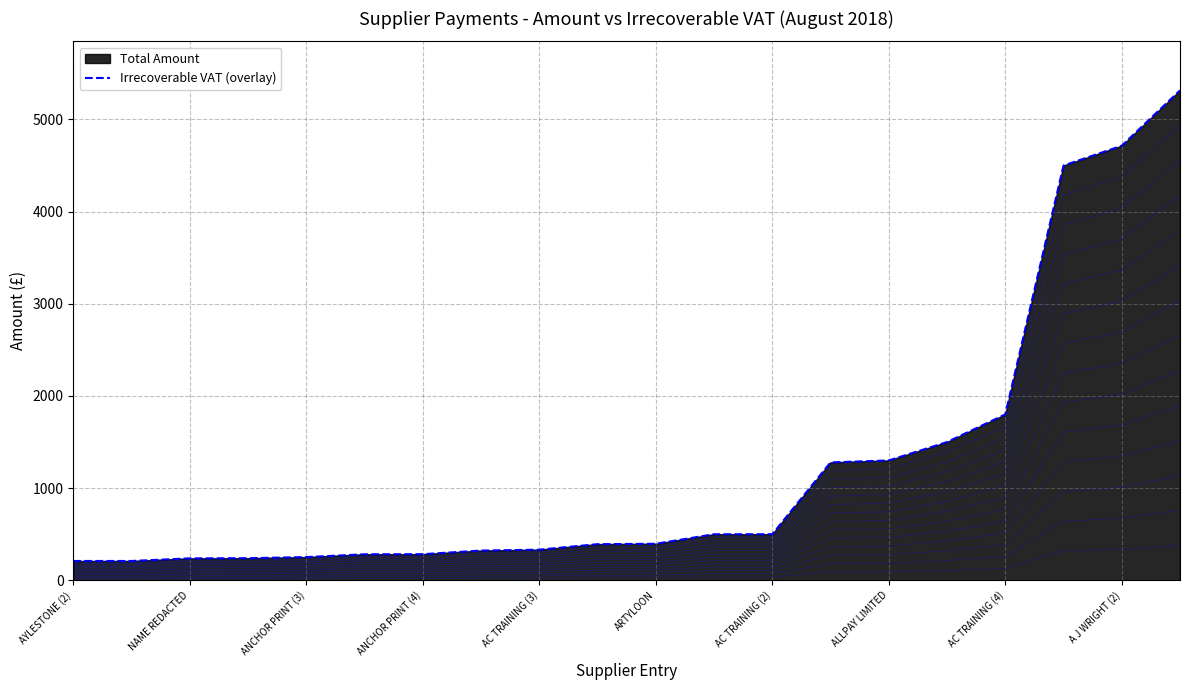

Which category has the lowest value across all series?

AYLESTONE (2)